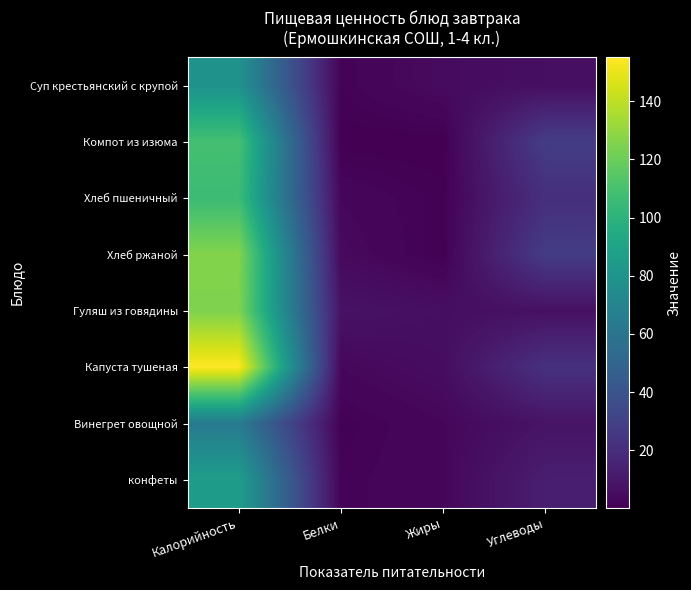

At how many categories does at least one series exceed 24?

2